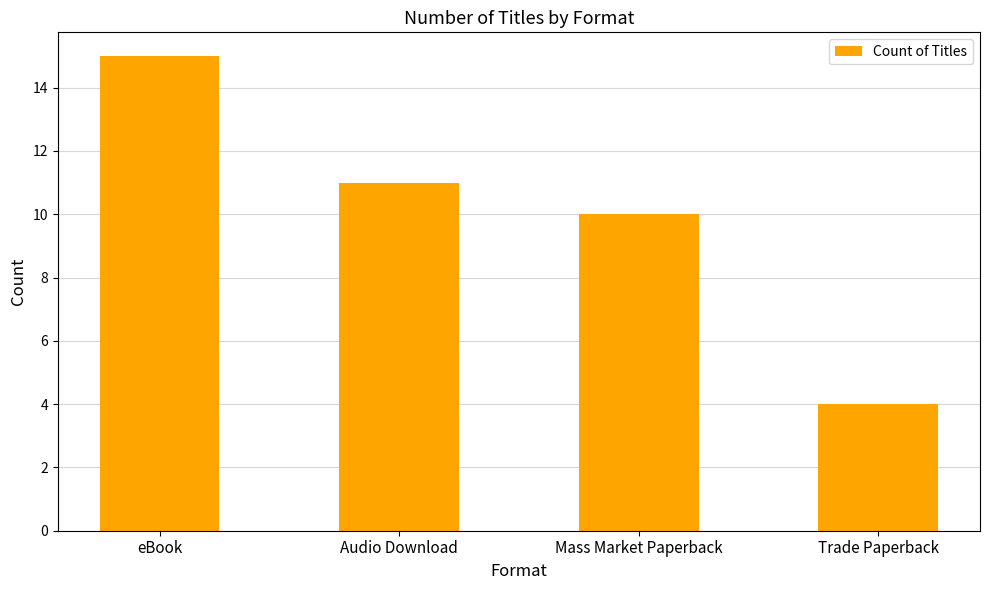

What is the label of the 2nd bar from the left?

Audio Download